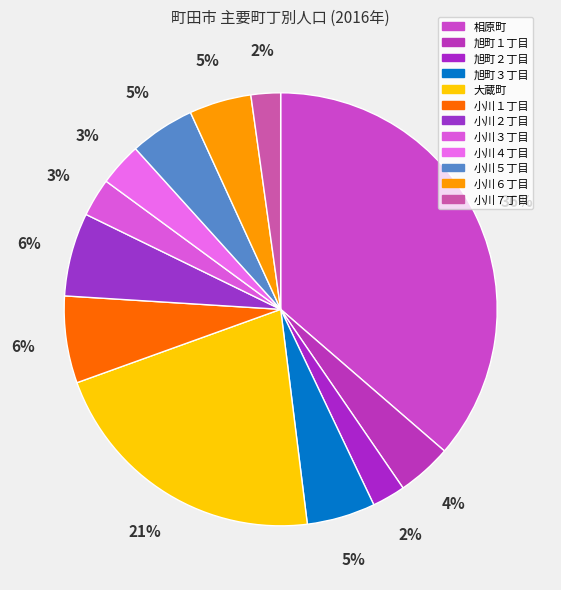

Is it true that 旭町２丁目 is 12% of the pie?

False